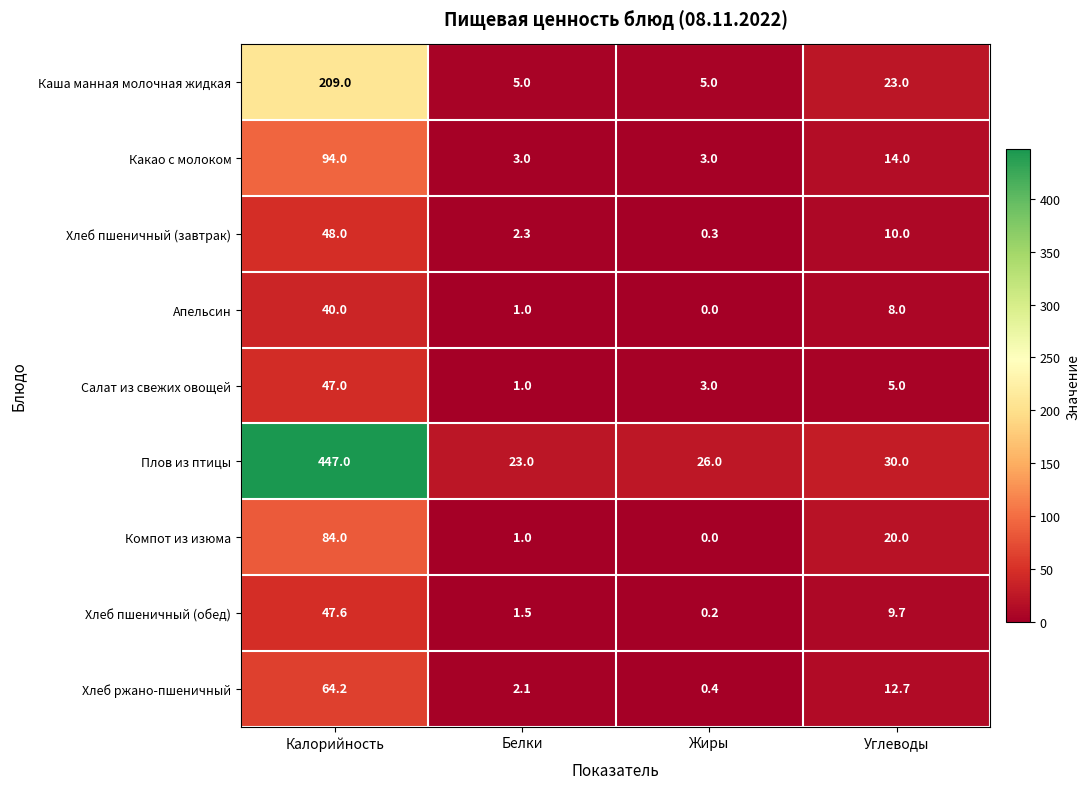

What is the difference between the second highest and second lowest values in the Апельсин series?

7.0